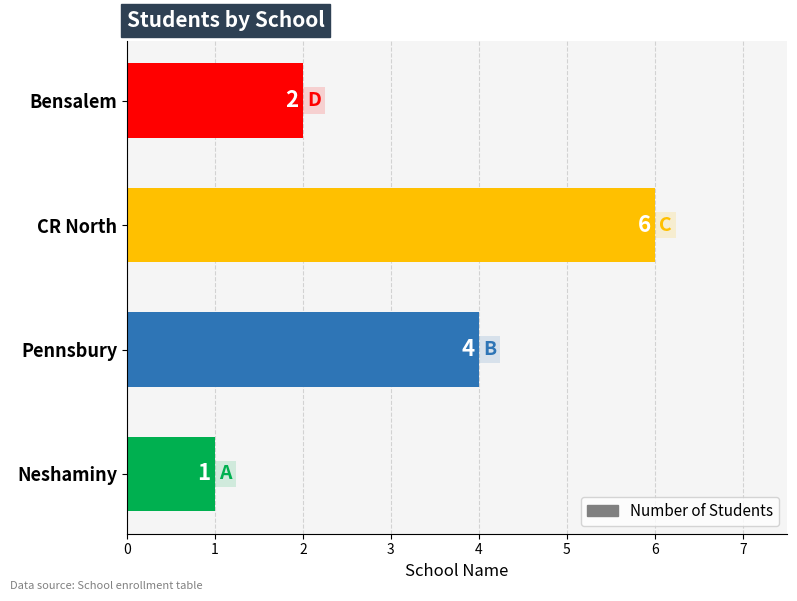

What value does the data have at CR North?

6